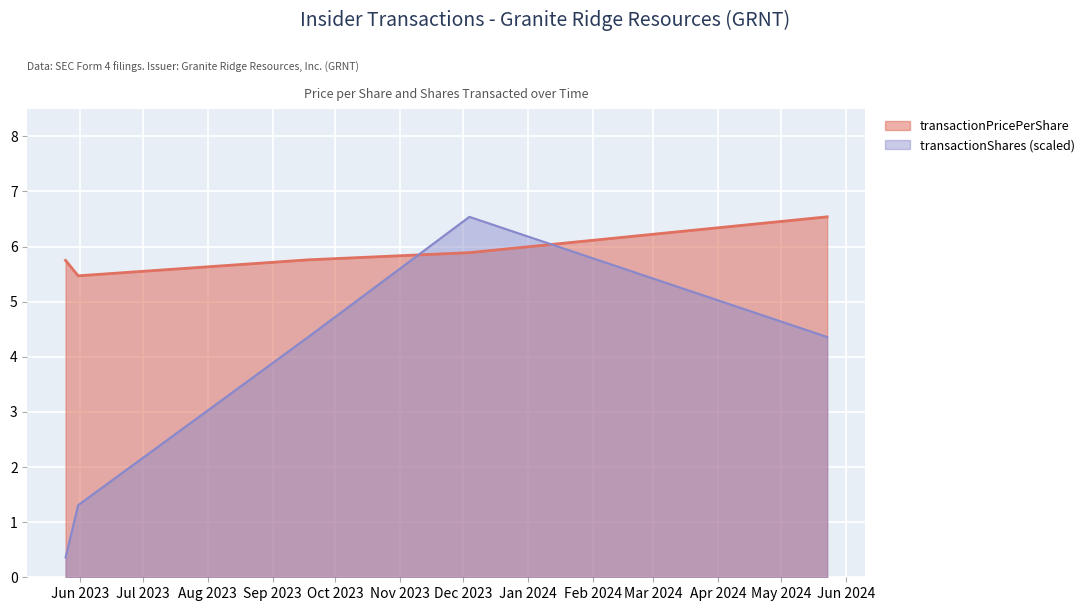

What is the sum of all transactionShares values?

16.9